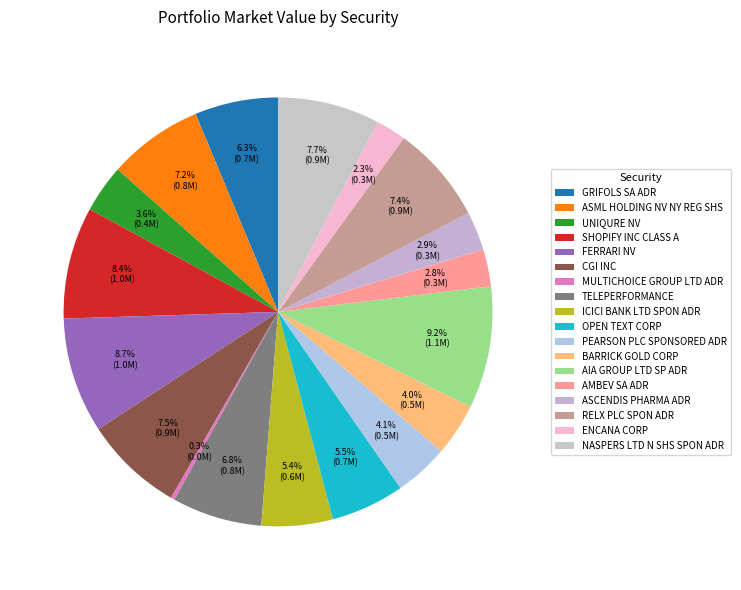

What percentage is the BARRICK GOLD CORP slice, to the nearest percent?

4%